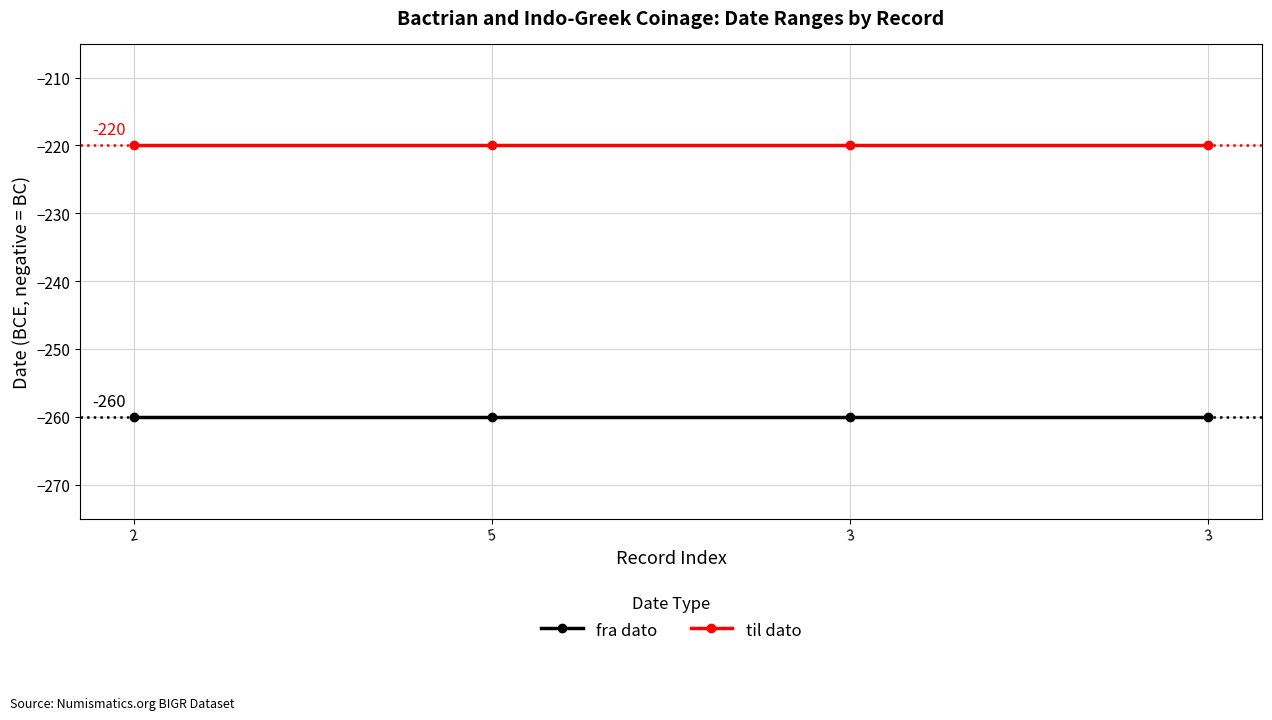

What is the value of the fra dato point at the 4th from the left?

-260